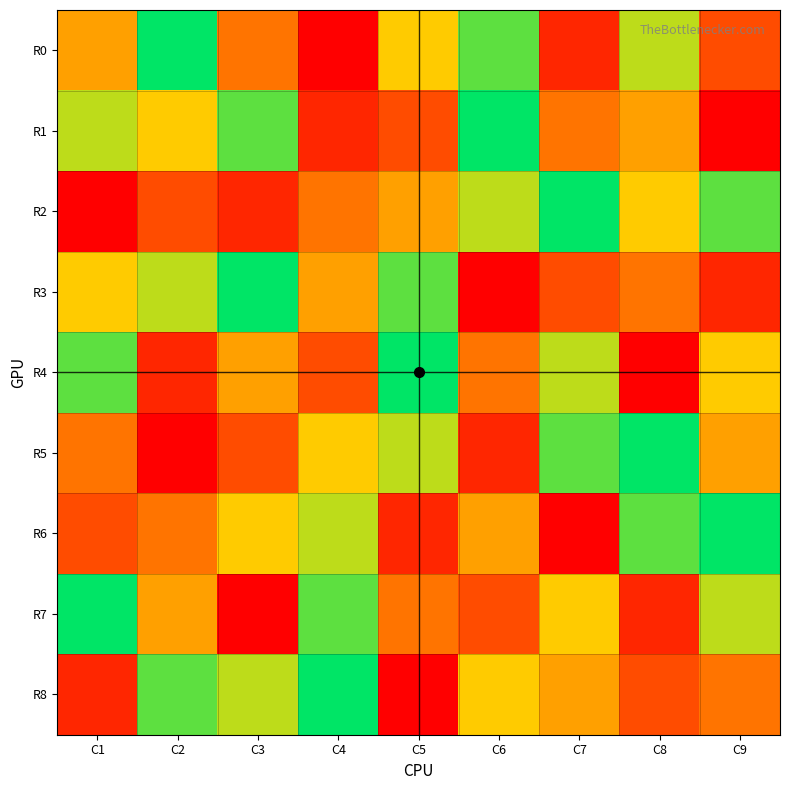

Reading left to right, extract all data points from this chart.

R0: C1=5	C2=9	C3=4	C4=1	C5=6	C6=8	C7=2	C8=7	C9=3
R1: C1=7	C2=6	C3=8	C4=2	C5=3	C6=9	C7=4	C8=5	C9=1
R2: C1=1	C2=3	C3=2	C4=4	C5=5	C6=7	C7=9	C8=6	C9=8
R3: C1=6	C2=7	C3=9	C4=5	C5=8	C6=1	C7=3	C8=4	C9=2
R4: C1=8	C2=2	C3=5	C4=3	C5=9	C6=4	C7=7	C8=1	C9=6
R5: C1=4	C2=1	C3=3	C4=6	C5=7	C6=2	C7=8	C8=9	C9=5
R6: C1=3	C2=4	C3=6	C4=7	C5=2	C6=5	C7=1	C8=8	C9=9
R7: C1=9	C2=5	C3=1	C4=8	C5=4	C6=3	C7=6	C8=2	C9=7
R8: C1=2	C2=8	C3=7	C4=9	C5=1	C6=6	C7=5	C8=3	C9=4